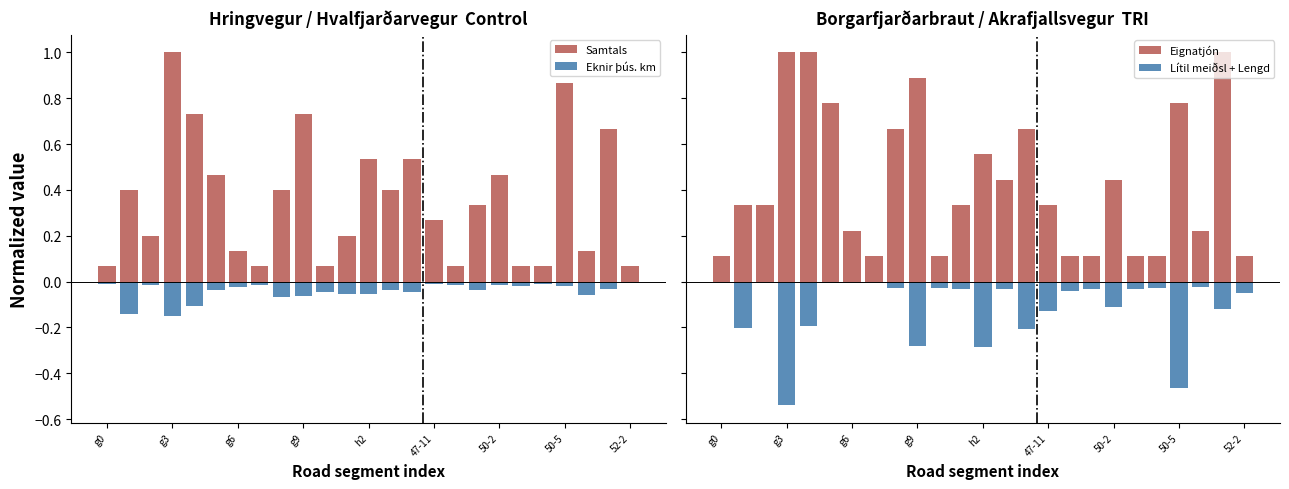

What is the difference between the second highest and minimum values in the Samtals series?

0.8